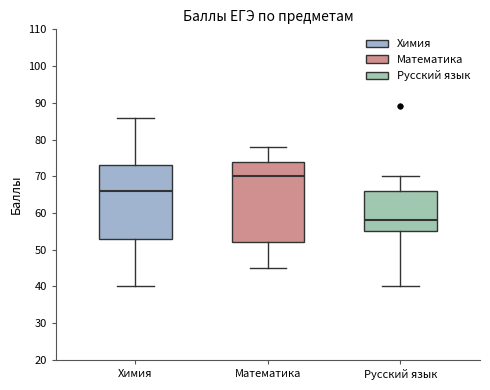

Reading left to right, read every box against the y-axis: the position of its median line, the range the box covers, and the ends of its whiskers. The values are not printed on the chart, so give them approximately, as read against the axis.

Химия: median 66, box 53 to 73, whiskers 40 to 86
Математика: median 70, box 52 to 74, whiskers 45 to 78
Русский язык: median 58, box 55 to 66, whiskers 40 to 70